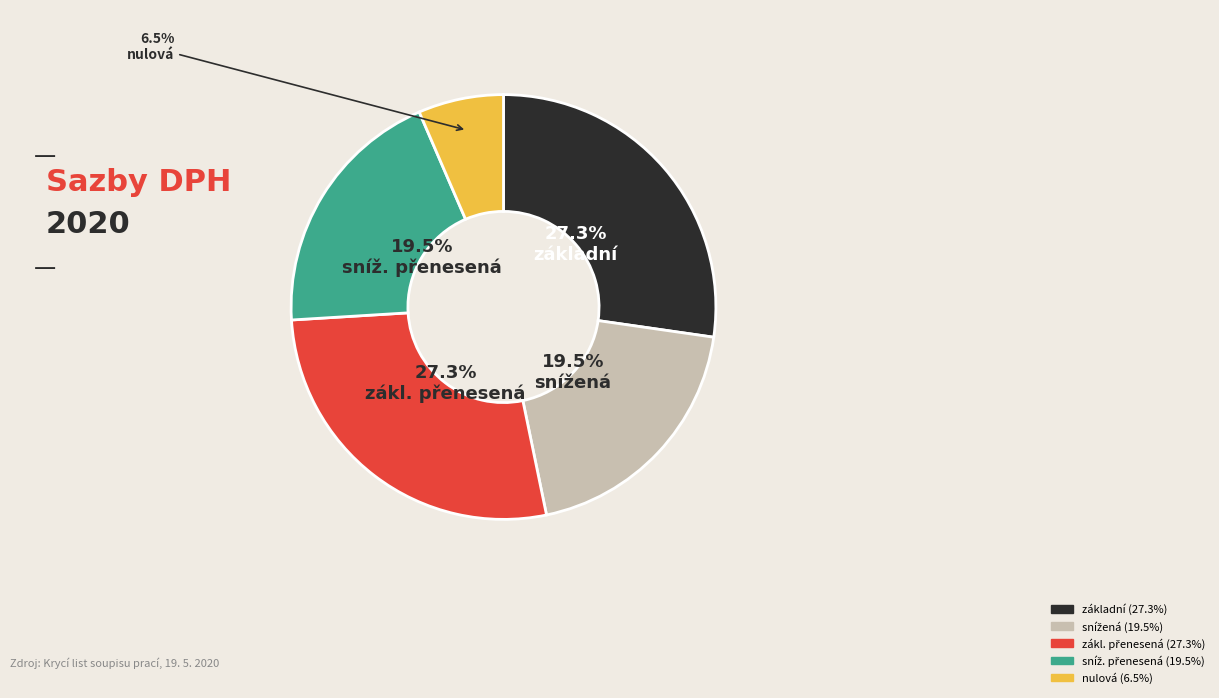

Is there any slice that represents more than half of the pie?

No